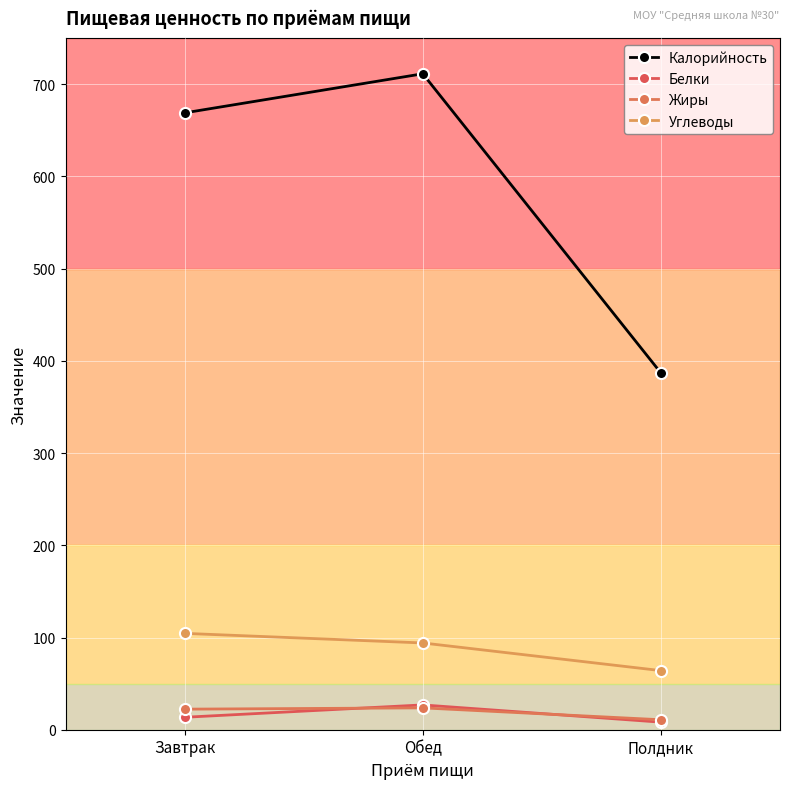

List the series in order of their peak value, highest first.

Калорийность, Углеводы, Белки, Жиры